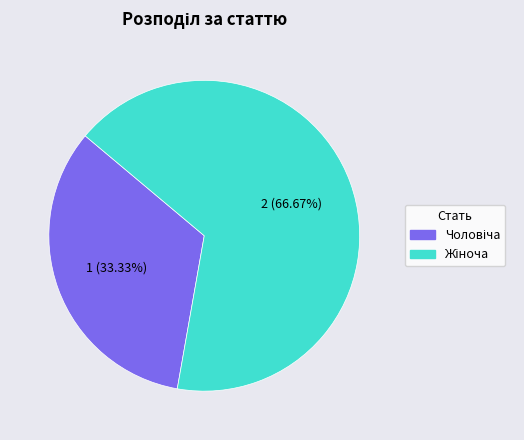

Is there any slice that represents more than half of the pie?

Yes